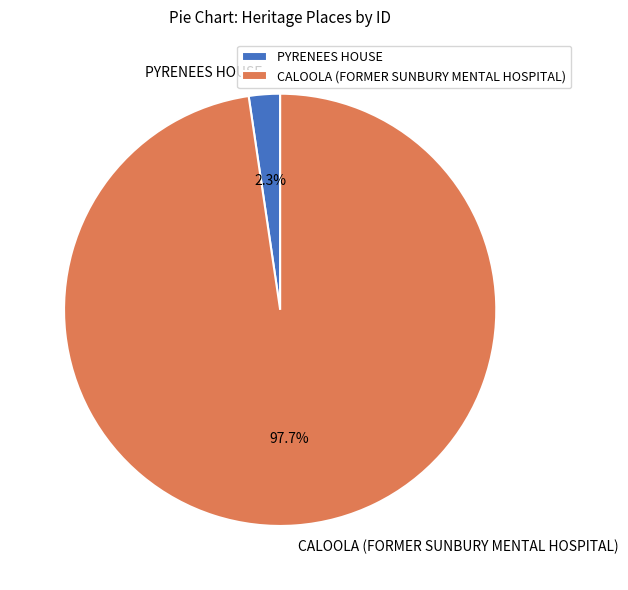

Rank the categories by value from lowest to highest.

PYRENEES HOUSE, CALOOLA (FORMER SUNBURY MENTAL HOSPITAL)